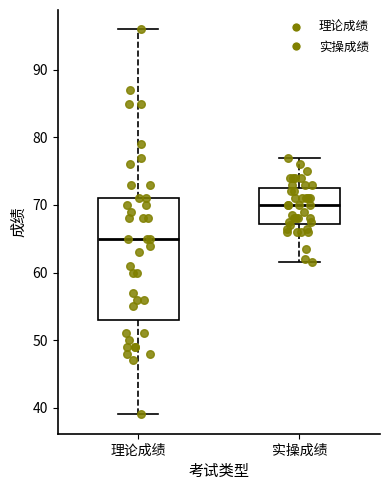

Where is the upper edge of the box for 理论成绩 on the y-axis? The values are not printed on the chart, so give them approximately, as read against the axis.

71